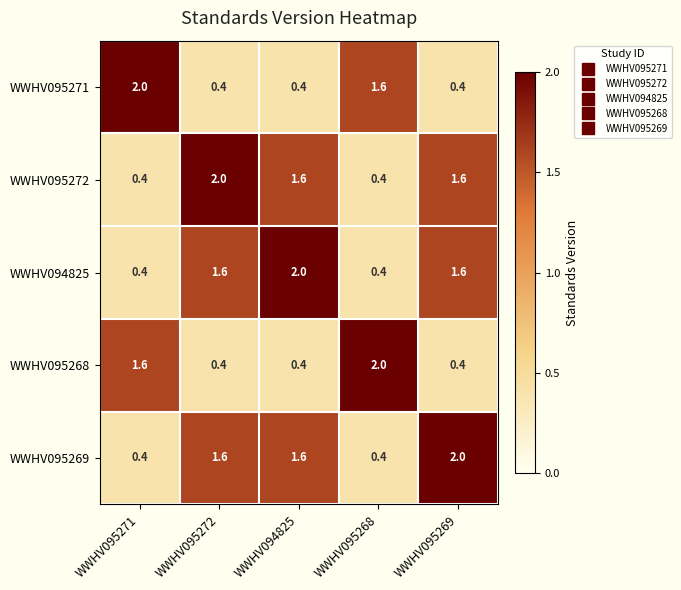

What is the spread (max minus min) of values at WWHV094825?

1.6